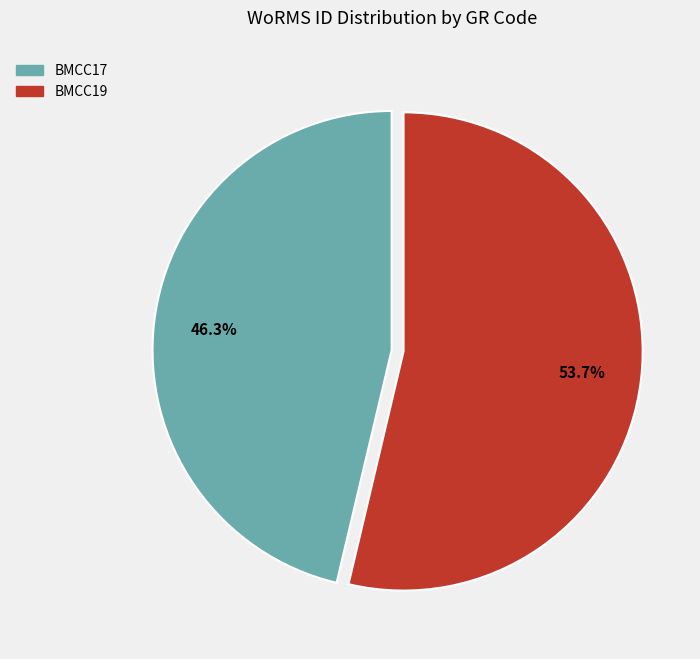

Count the number of slices in the pie.

2